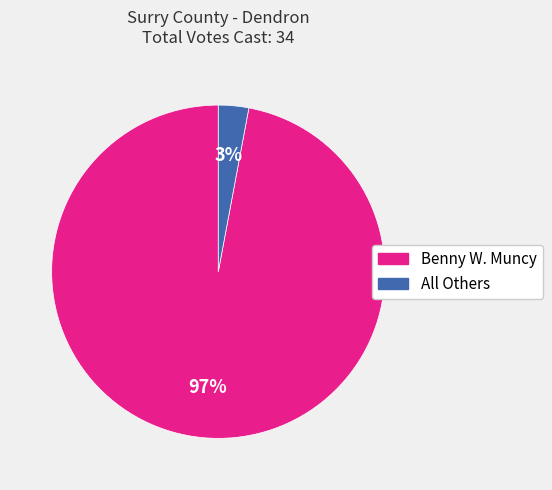

Do Benny W. Muncy and All Others together represent more than half of the pie?

Yes